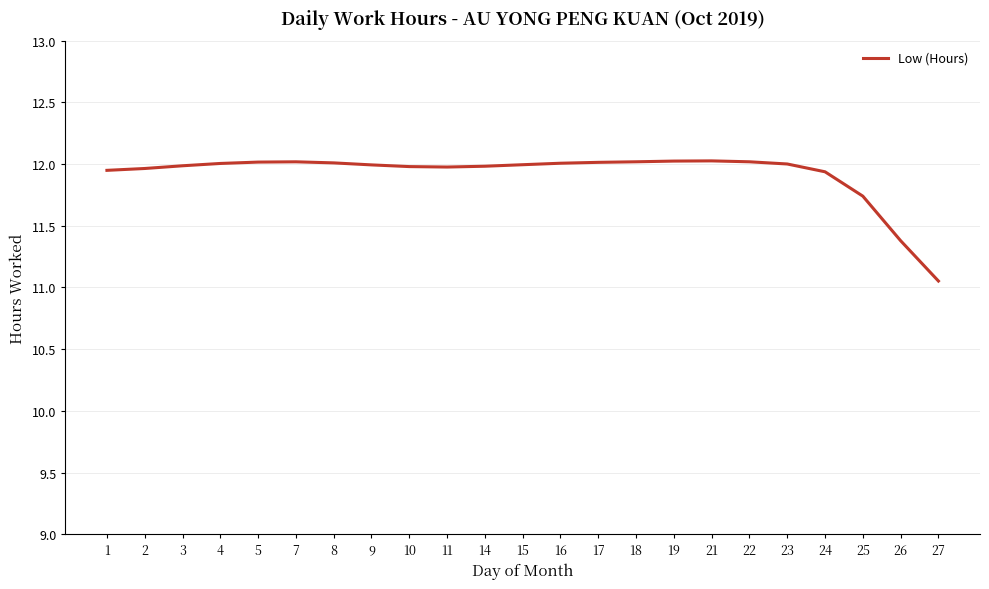

Which label corresponds to the smallest value in the chart?

27